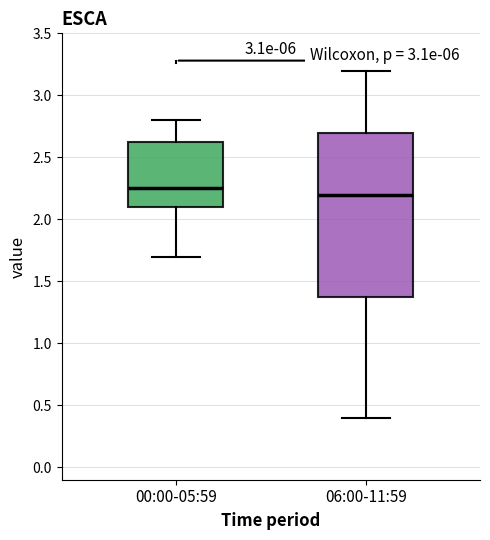

Reading left to right, transcribe this box plot: for each box, give where its median line is, the range the box spans, and where its two whiskers end, as read against the y-axis. The values are not printed on the chart, so give them approximately, as read against the axis.

00:00-05:59: median 2.25, box 2.10 to 2.65, whiskers 1.70 to 2.80
06:00-11:59: median 2.20, box 1.40 to 2.70, whiskers 0.40 to 3.20